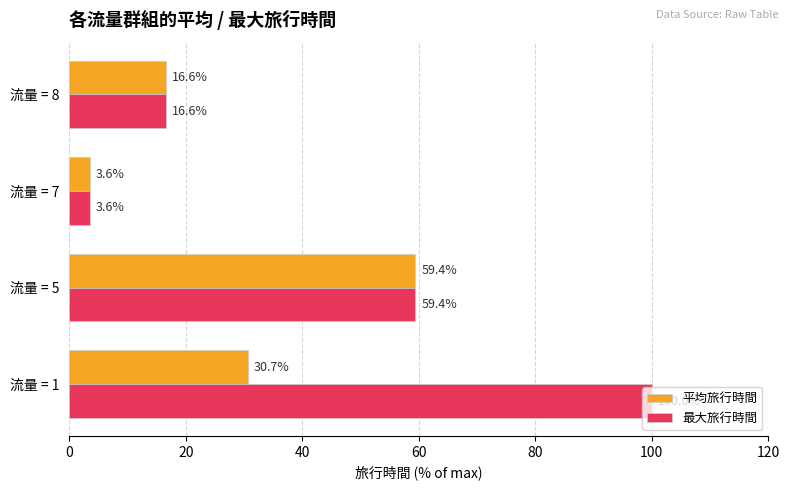

Where is 最大旅行時間 nearest to the value 51?

流量 = 5